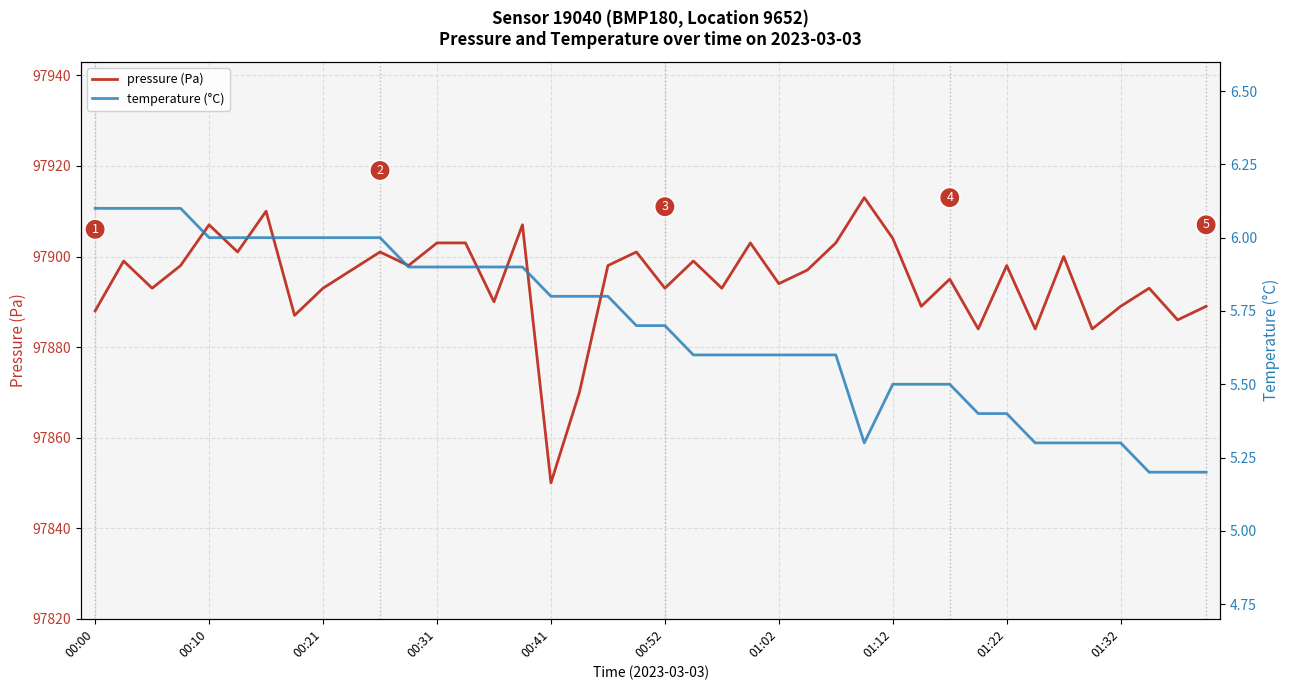

The temperature (°C) series shows 5.4 at 31. True or false?

True